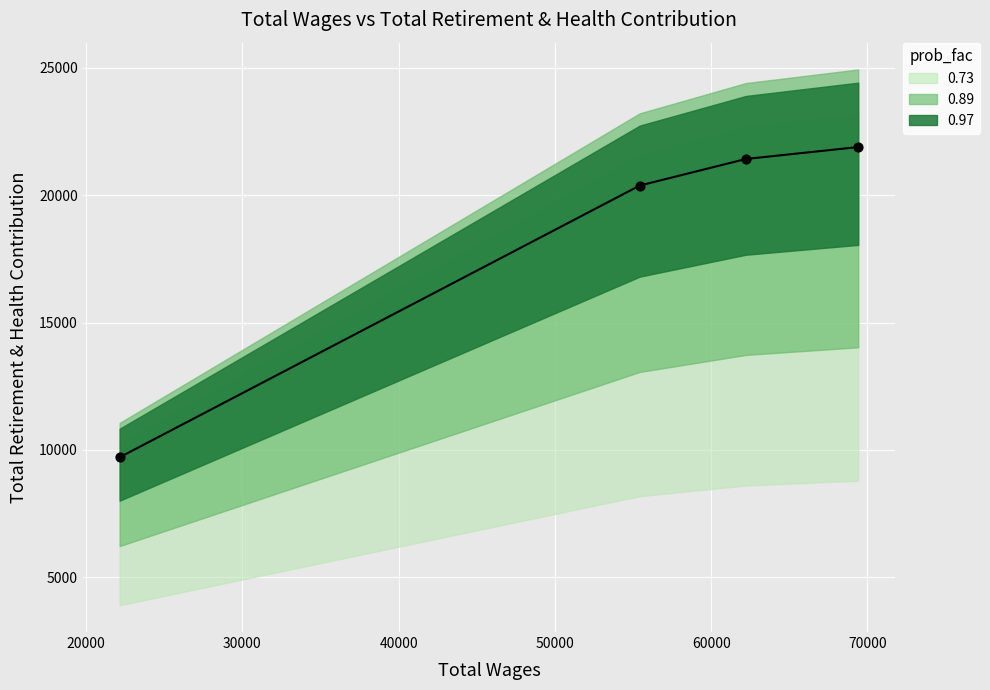

Between 69408.0 and 62226.0, which is larger?

69408.0